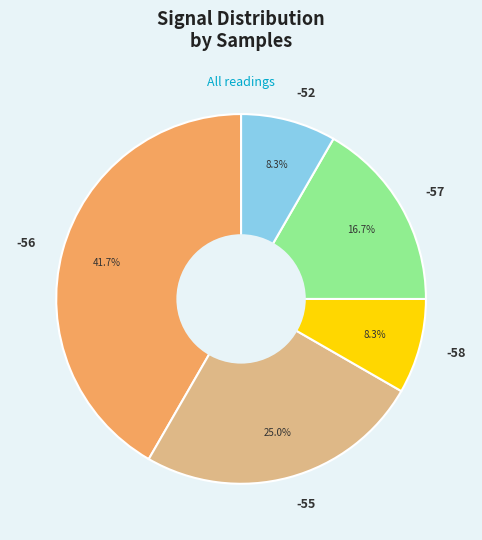

Does any single category account for the majority?

No